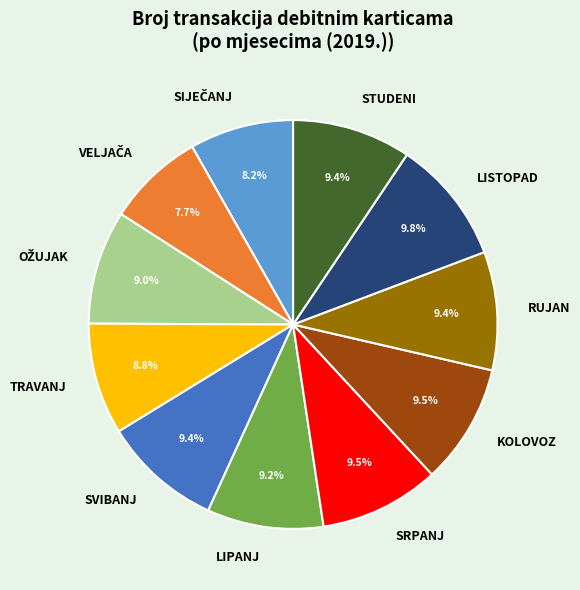

Does SRPANJ represent more than half of the total?

No